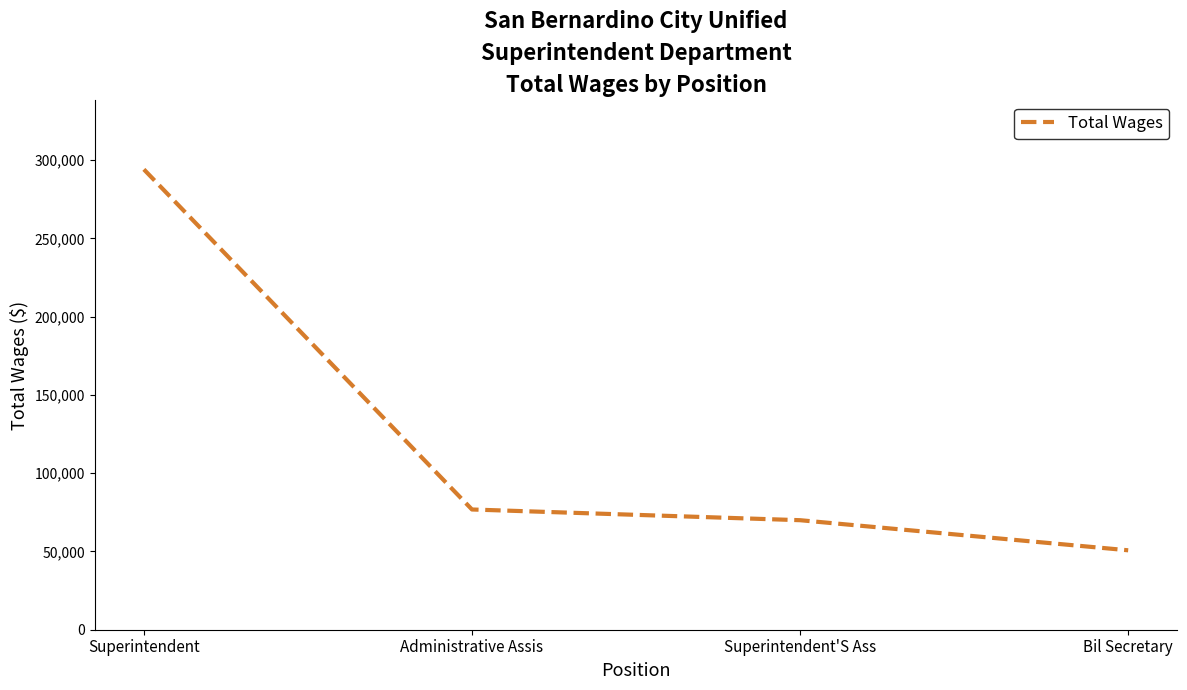

Is it true that the value at Superintendent is 294122?

True